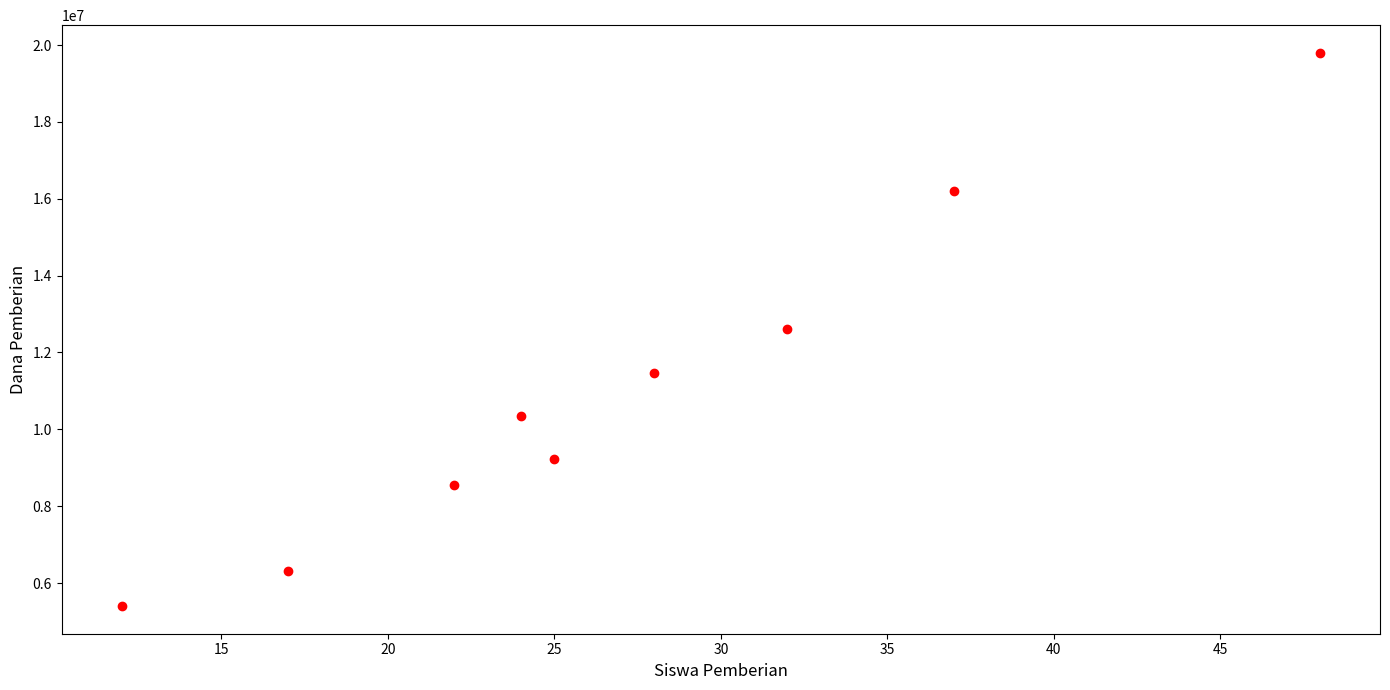

What is the average Y value?

11100000